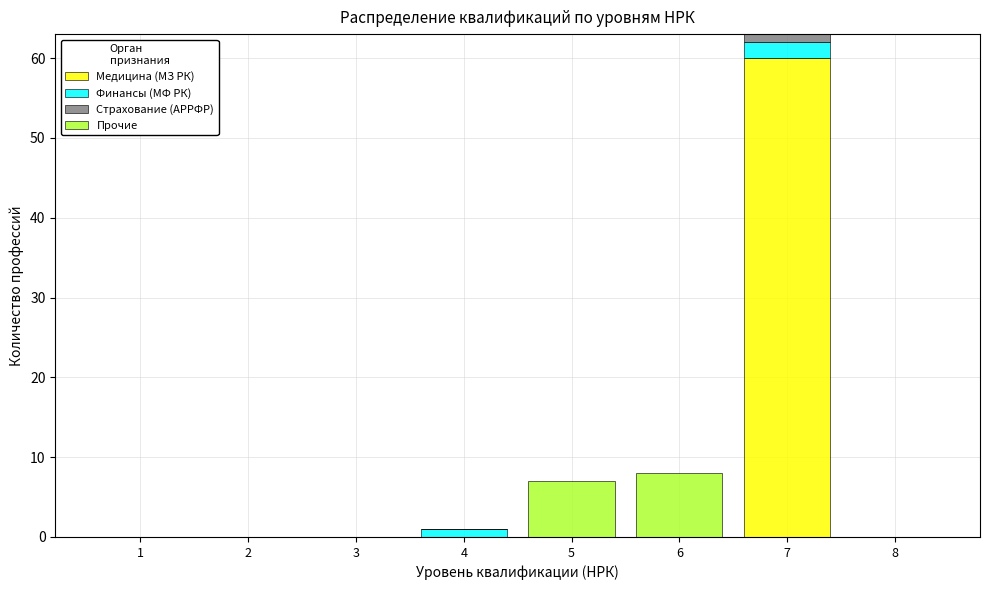

At which category is the sum across all series the highest?

7